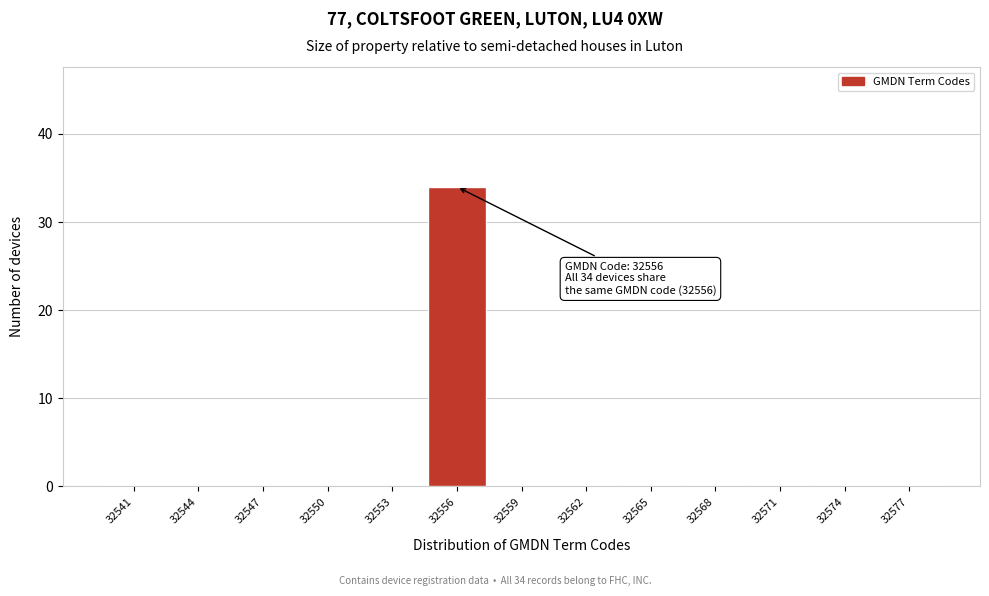

Reading right to left, what are all the values shown in this chart?

32577=0	32574=0	32571=0	32568=0	32565=0	32562=0	32559=0	32556=34	32553=0	32550=0	32547=0	32544=0	32541=0